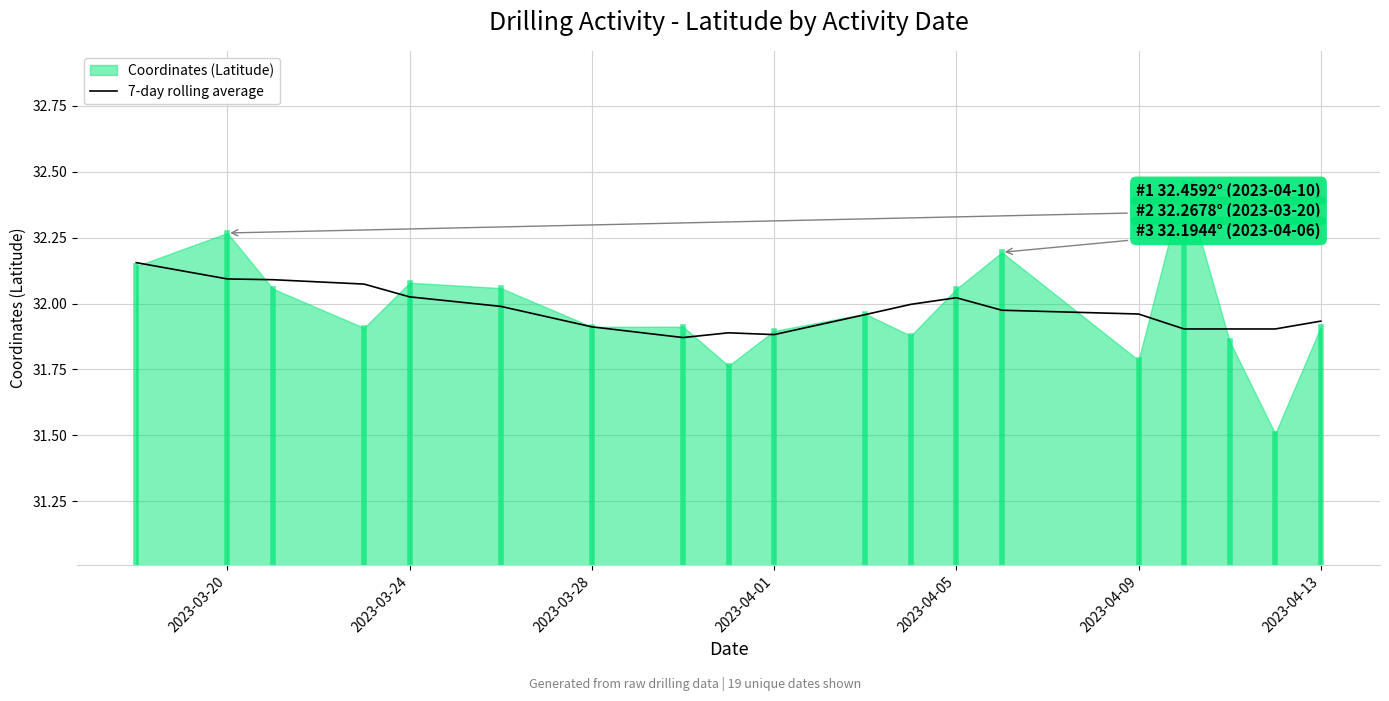

The 7-day rolling average series shows 31.9 at 2023-04-01. True or false?

True